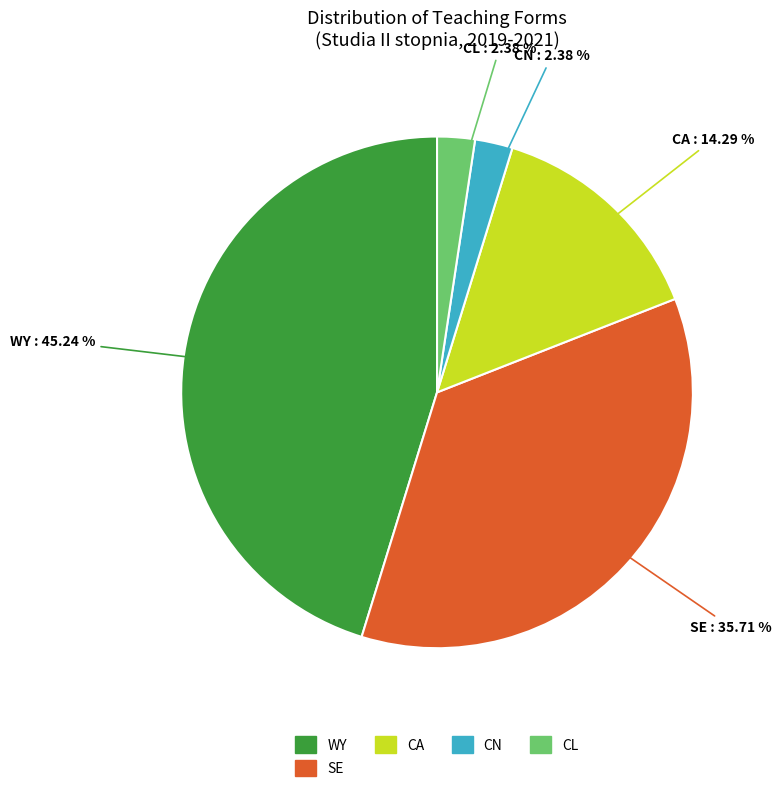

Count the number of slices in the pie.

5